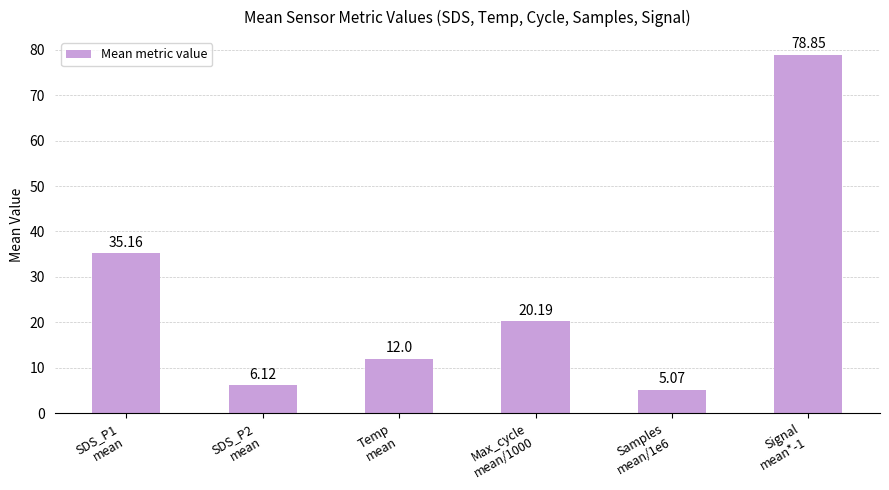

What position from the left is SDS_P2
mean?

2